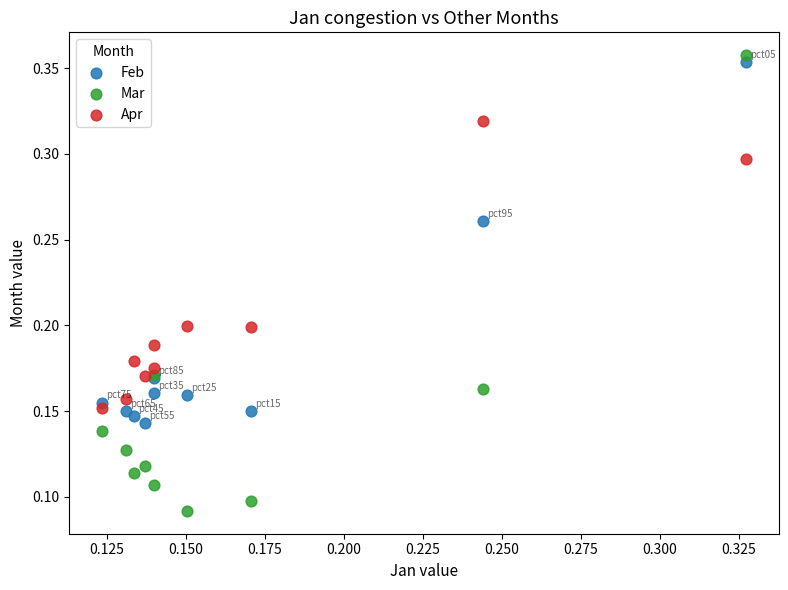

Which series reaches the maximum Y coordinate?

Mar